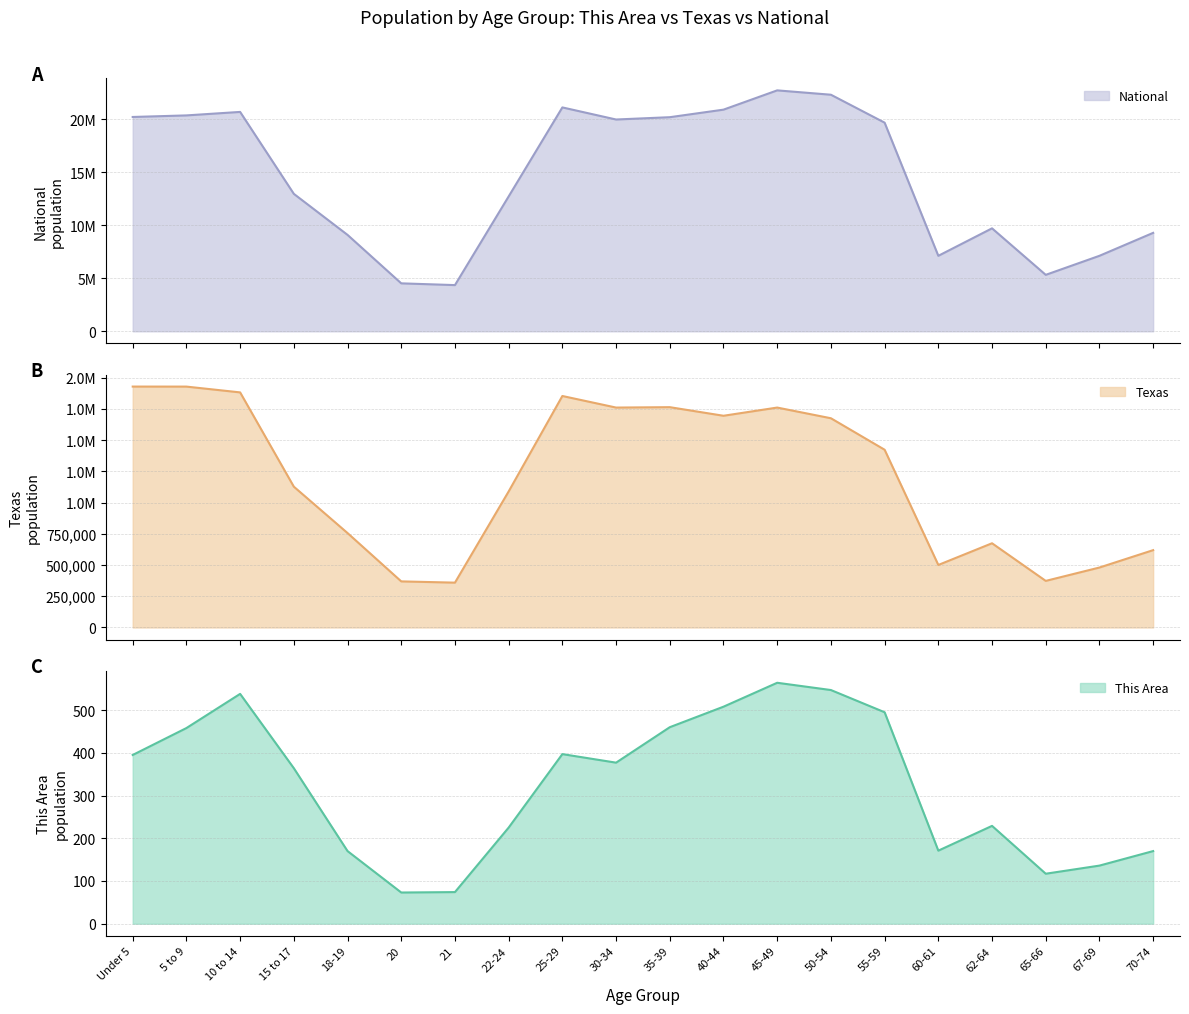

List the labels in order of Texas value, largest first.

Under 5, 5 to 9, 10 to 14, 25-29, 35-39, 45-49, 30-34, 40-44, 50-54, 55-59, 15 to 17, 22-24, 18-19, 62-64, 70-74, 60-61, 67-69, 65-66, 20, 21